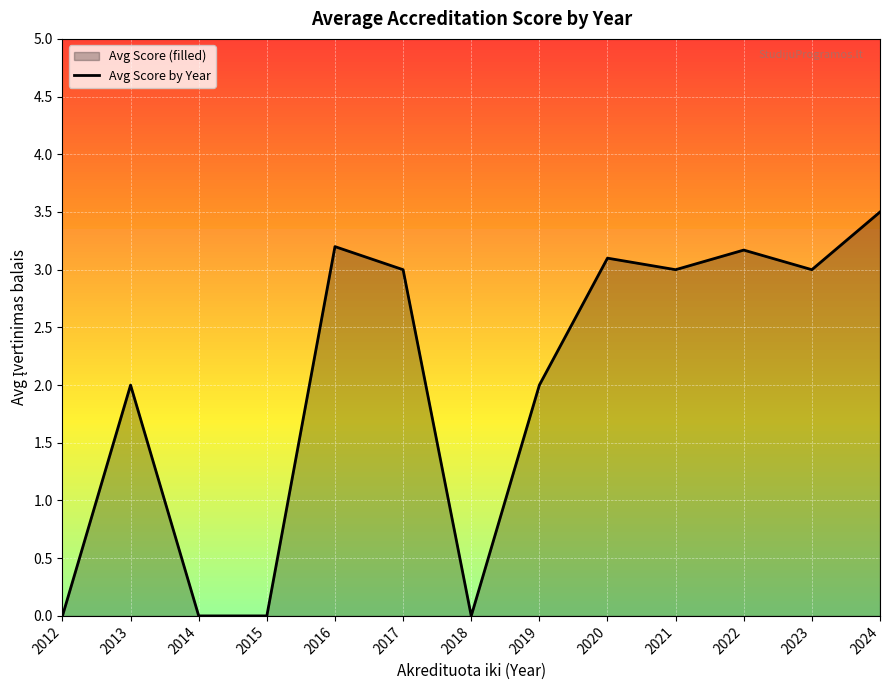

Reading left to right, extract all data points from this chart.

0.0	2.0	0.0	0.0	3.2	3.0	0.0	2.0	3.1	3.0	3.2	3.0	3.5